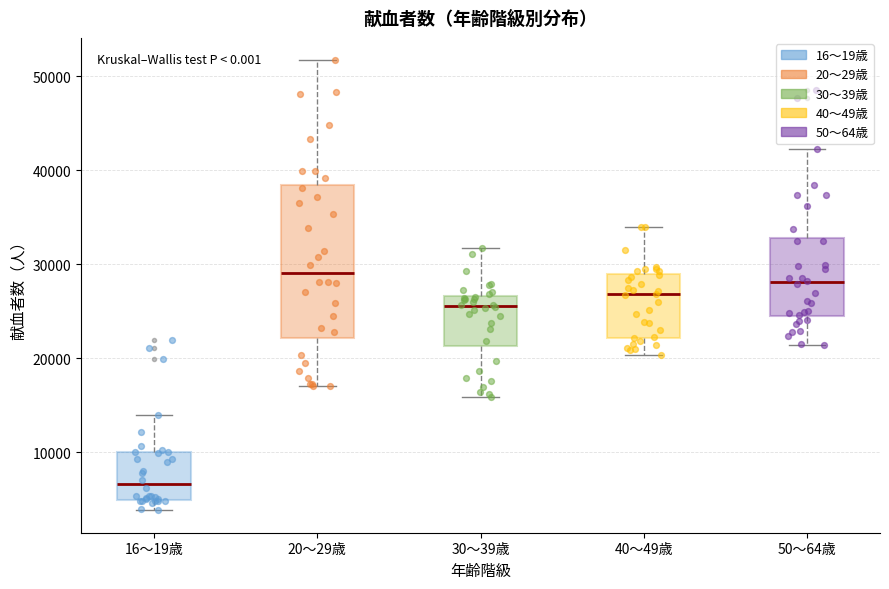

Where does the upper whisker of the box for 20～29歳 end on the y-axis? The values are not printed on the chart, so give them approximately, as read against the axis.

52000